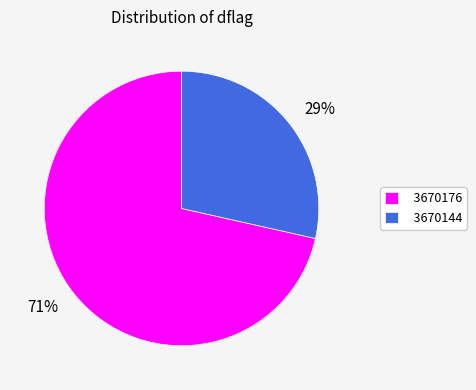

How many segments does this pie chart have?

2